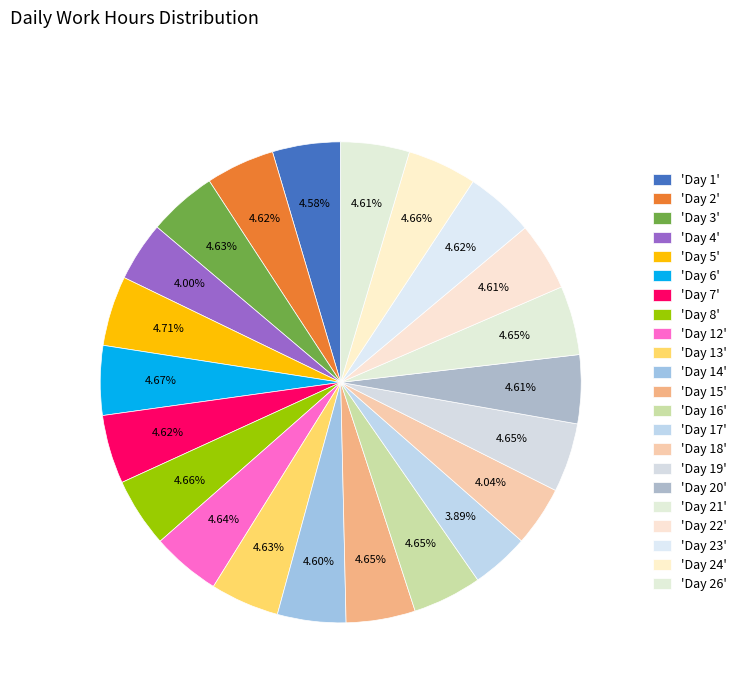

How many segments does this pie chart have?

22